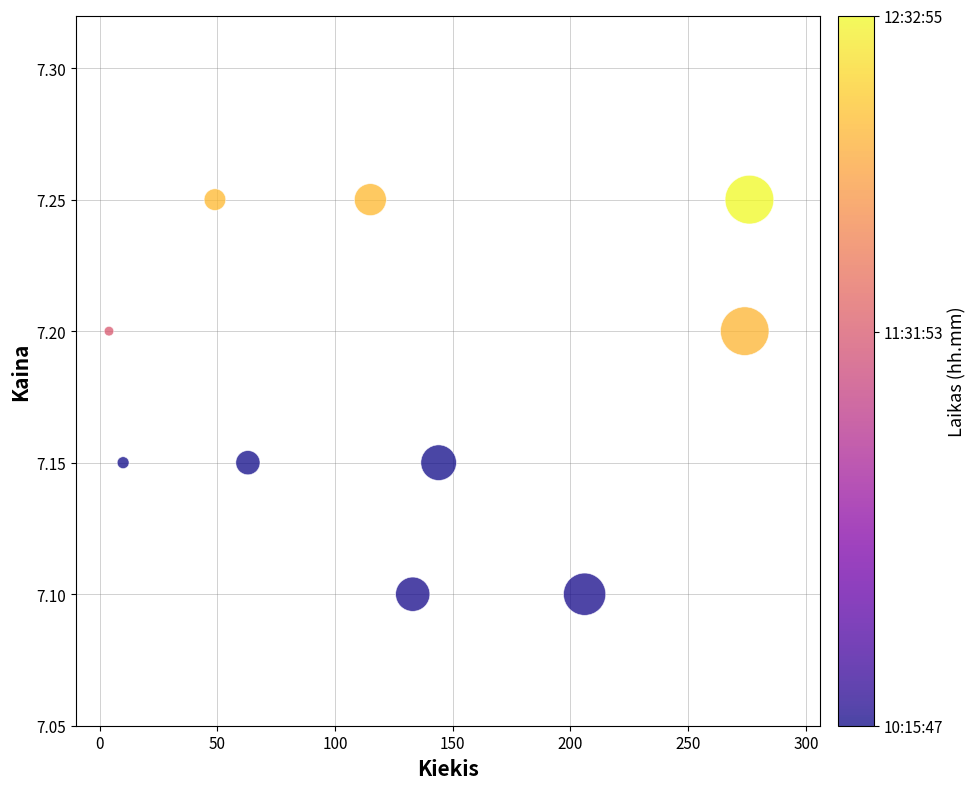

What is the average X value?

127.4